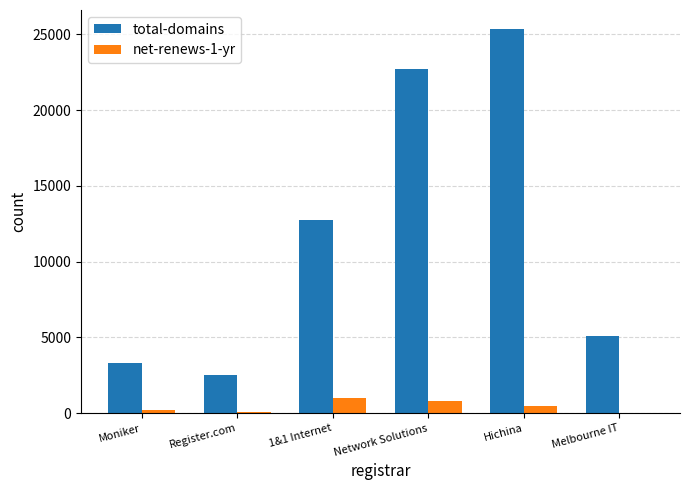

What is the difference between the net-renews-1-yr values at Melbourne IT and Moniker?

174